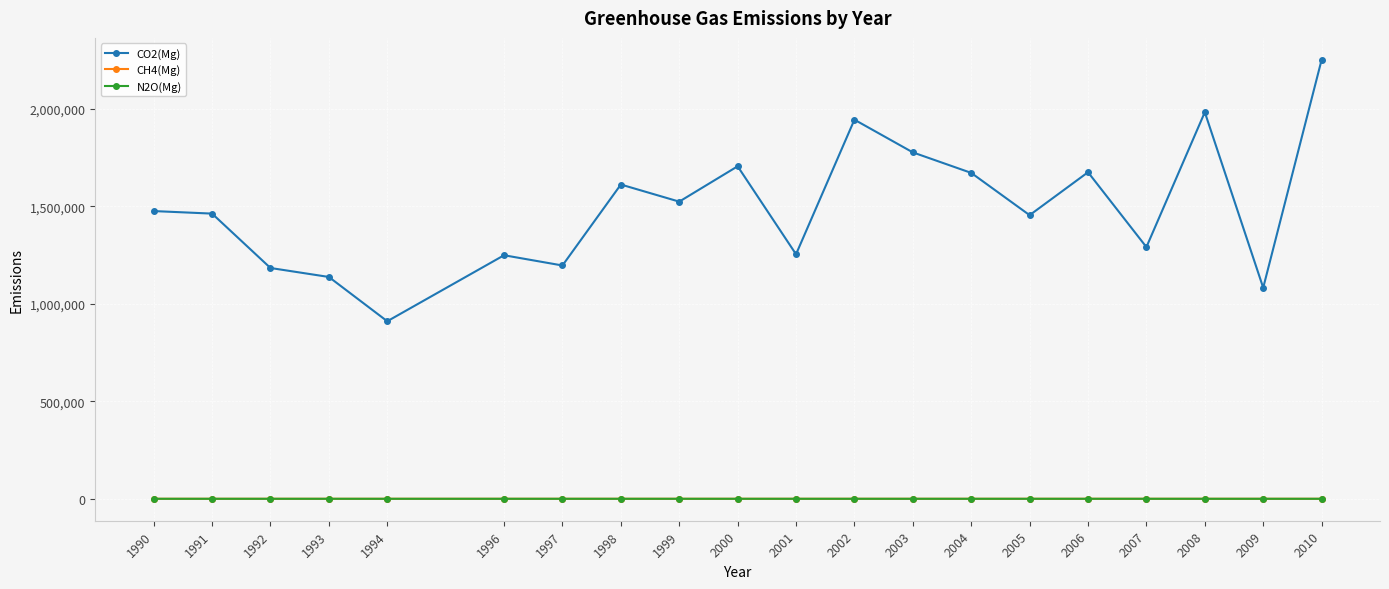

What is the smallest value displayed?

9.0